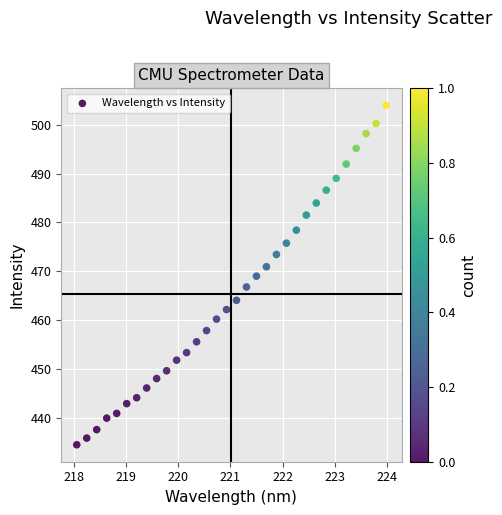

What is the range of Y values (max minus min)?

69.4